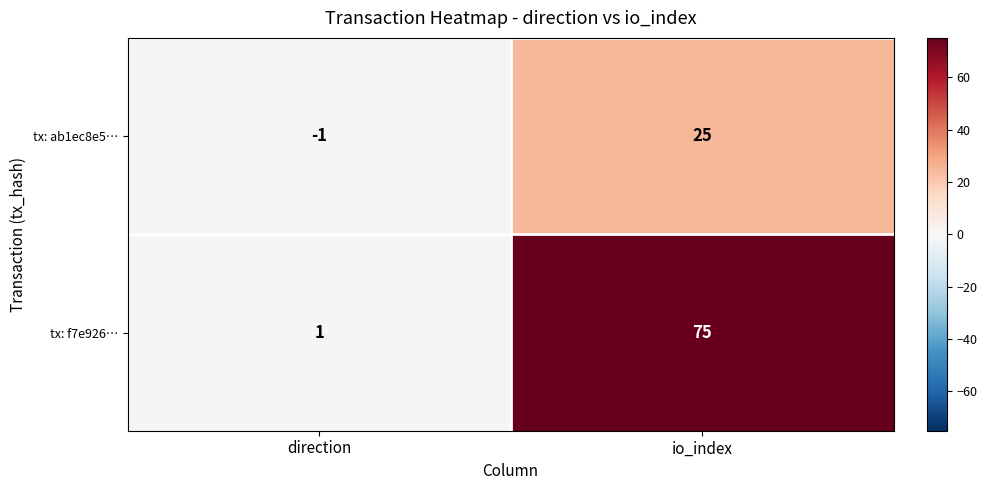

Is it true that tx: ab1ec8e5… equals 11 at io_index?

False